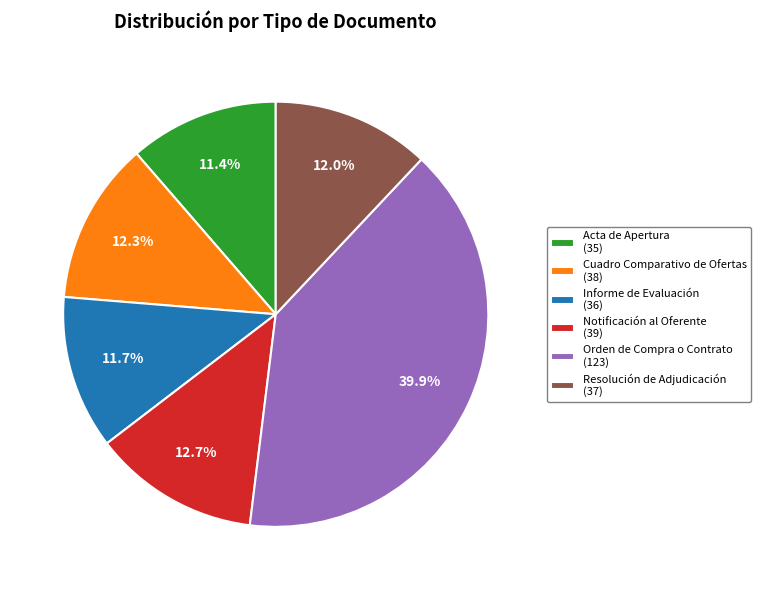

Approximately how many times larger is the value at Notificación al Oferente compared to Resolución de Adjudicación?

1.1